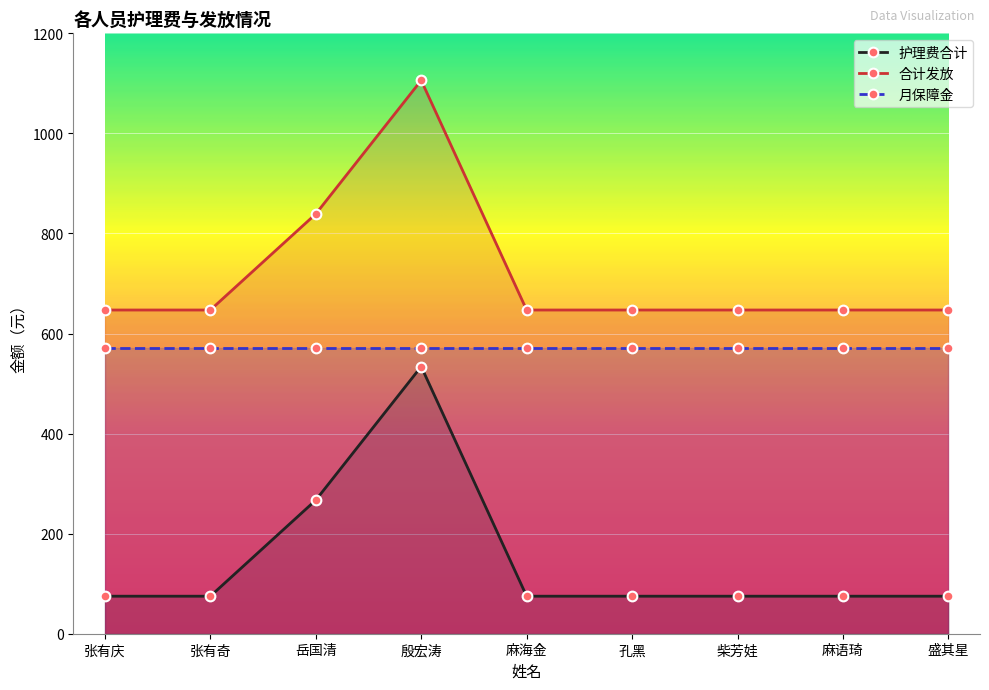

What is the total value across all series at 麻语琦?

1294